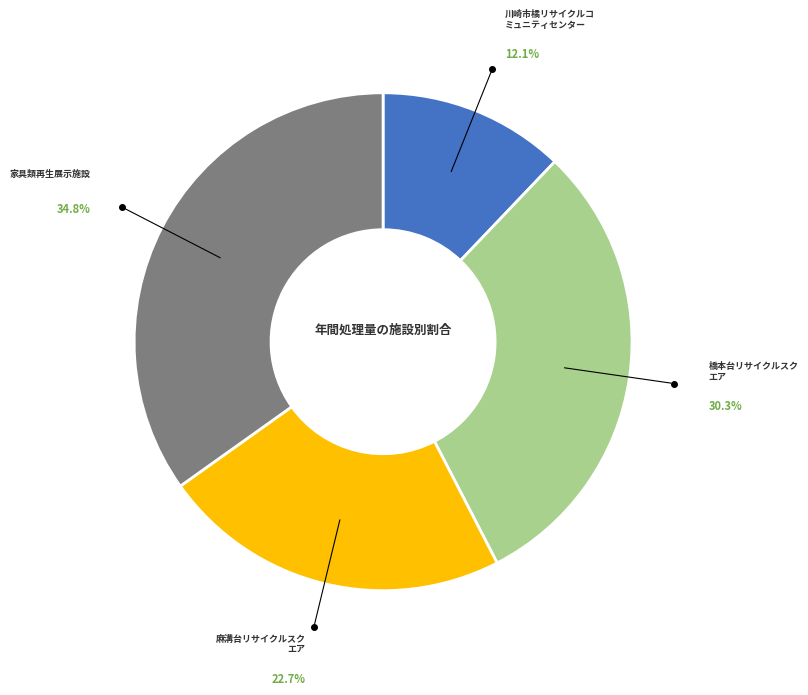

Does any single category account for the majority?

No